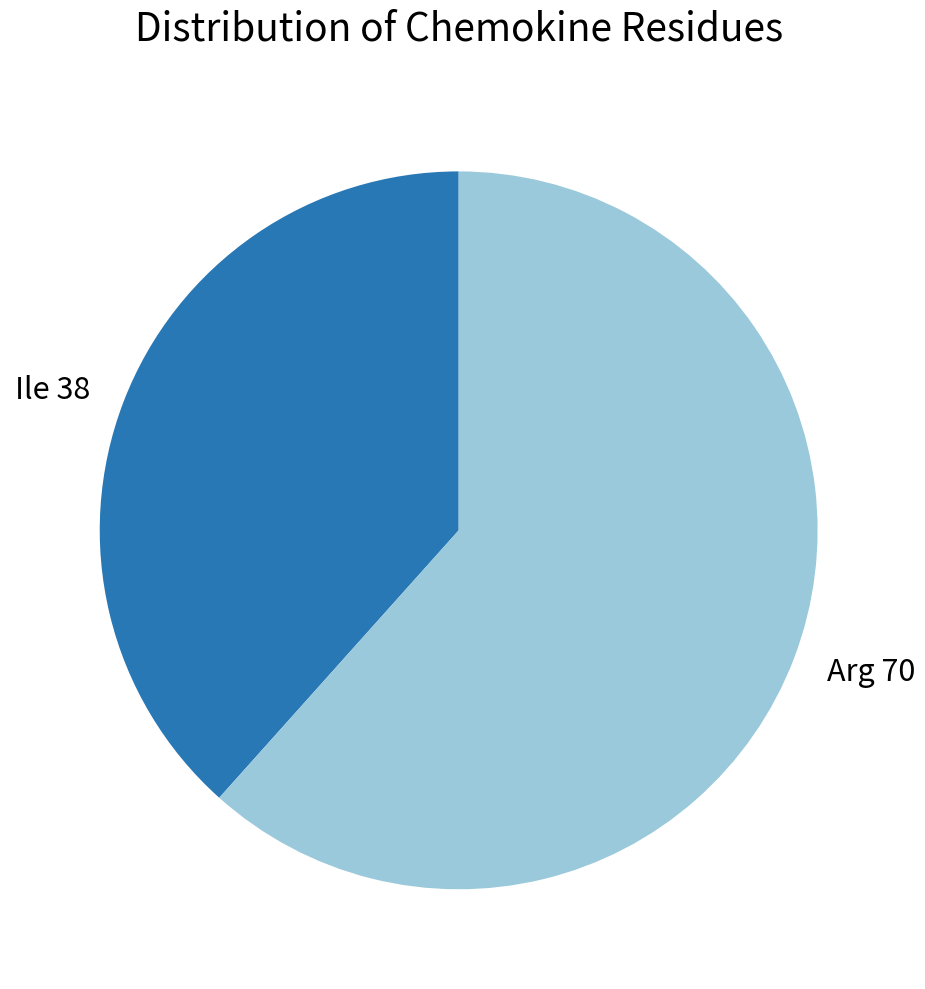

Which category accounts for the majority?

Arg 70